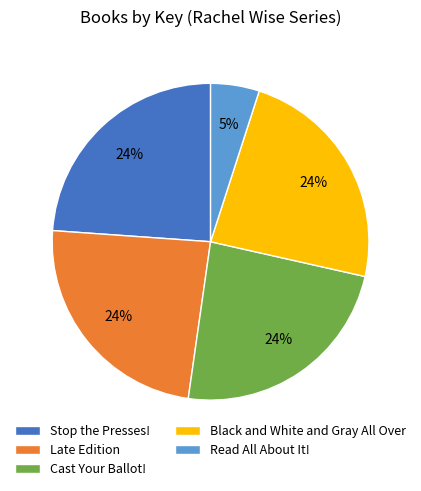

Is the sum of Late Edition and Cast Your Ballot! greater than half?

No